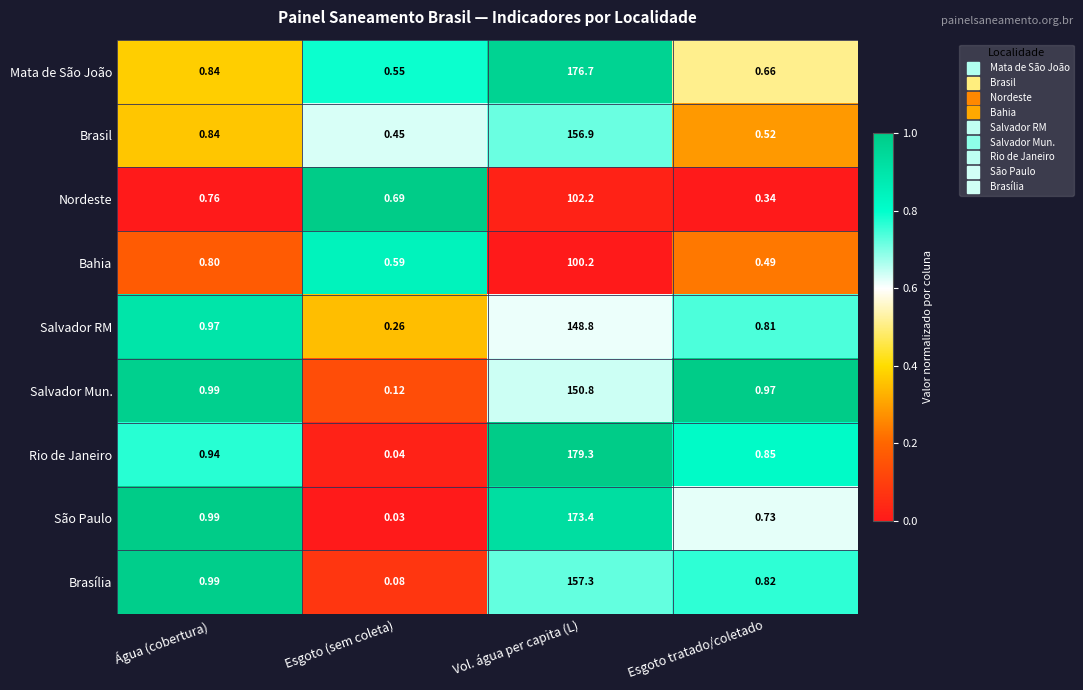

At Esgoto tratado/coletado, list the series in order from largest to smallest.

Salvador Mun., Rio de Janeiro, Brasília, Salvador RM, São Paulo, Mata de São João, Brasil, Bahia, Nordeste